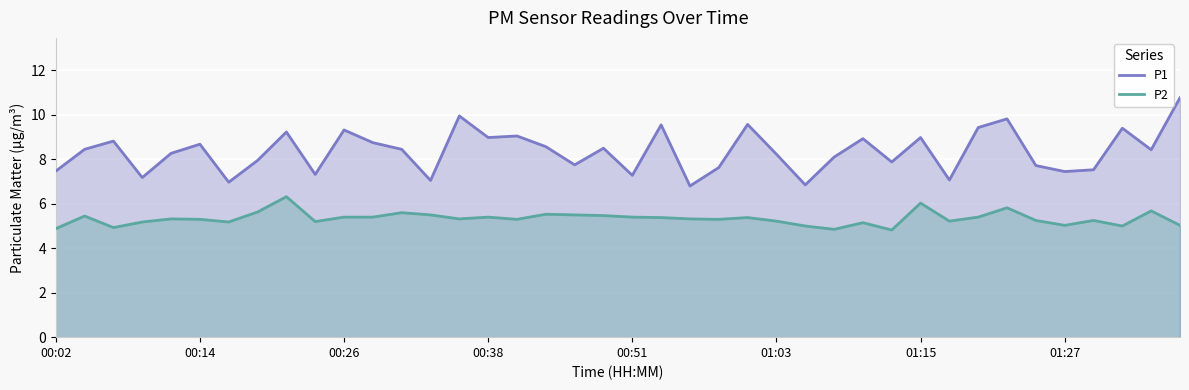

What is the sum of the P1 values at 36 and 11?

16.3